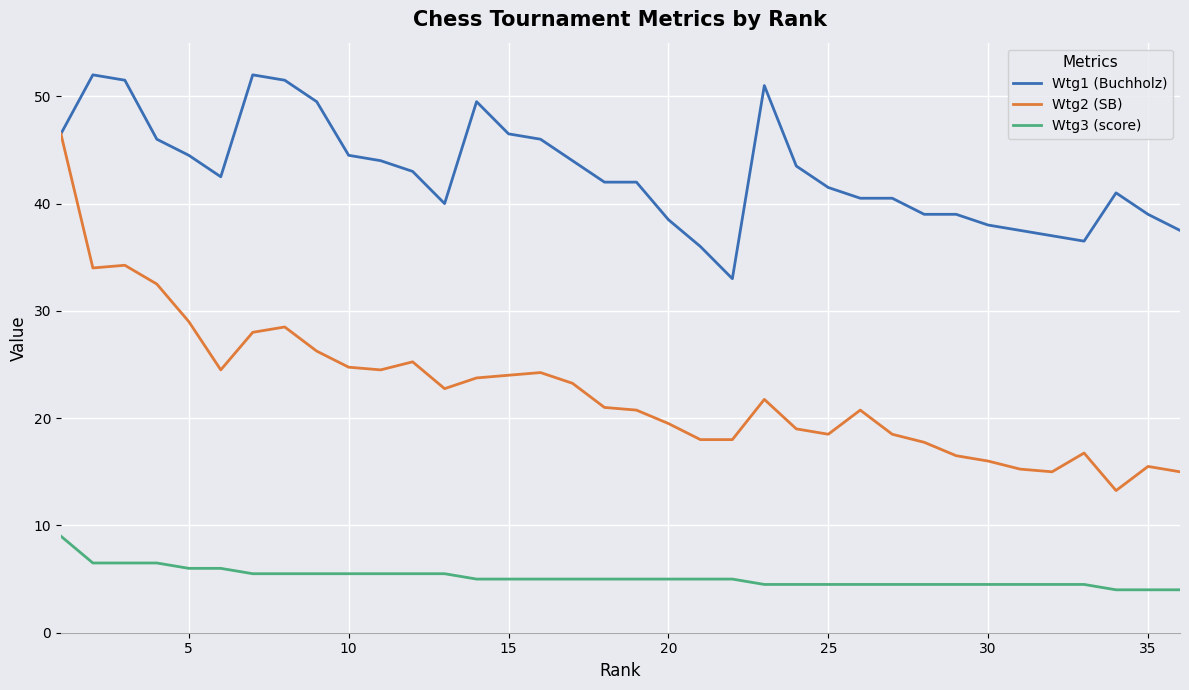

True or false: Wtg3 (score) and Wtg2 (SB) intersect in this chart.

False